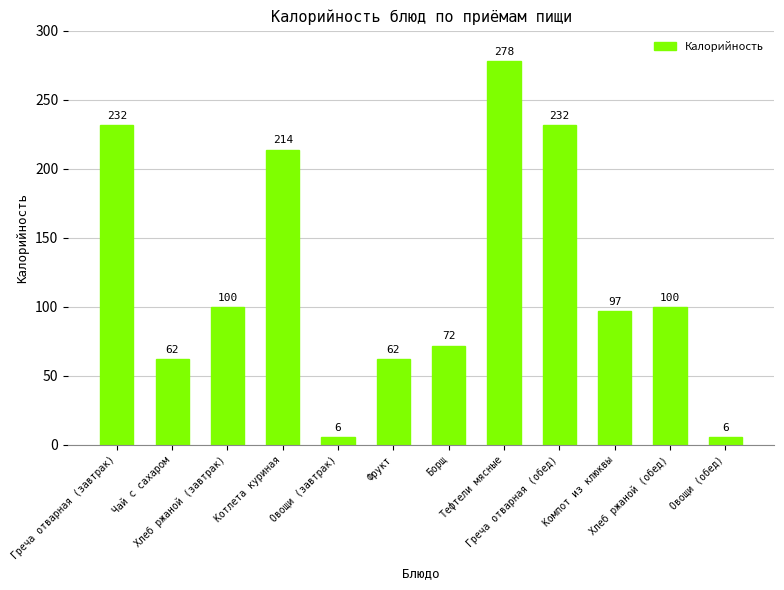

Reading left to right, what are all the values shown in this chart?

232	62	100	214	6	62	72	278	232	97	100	6